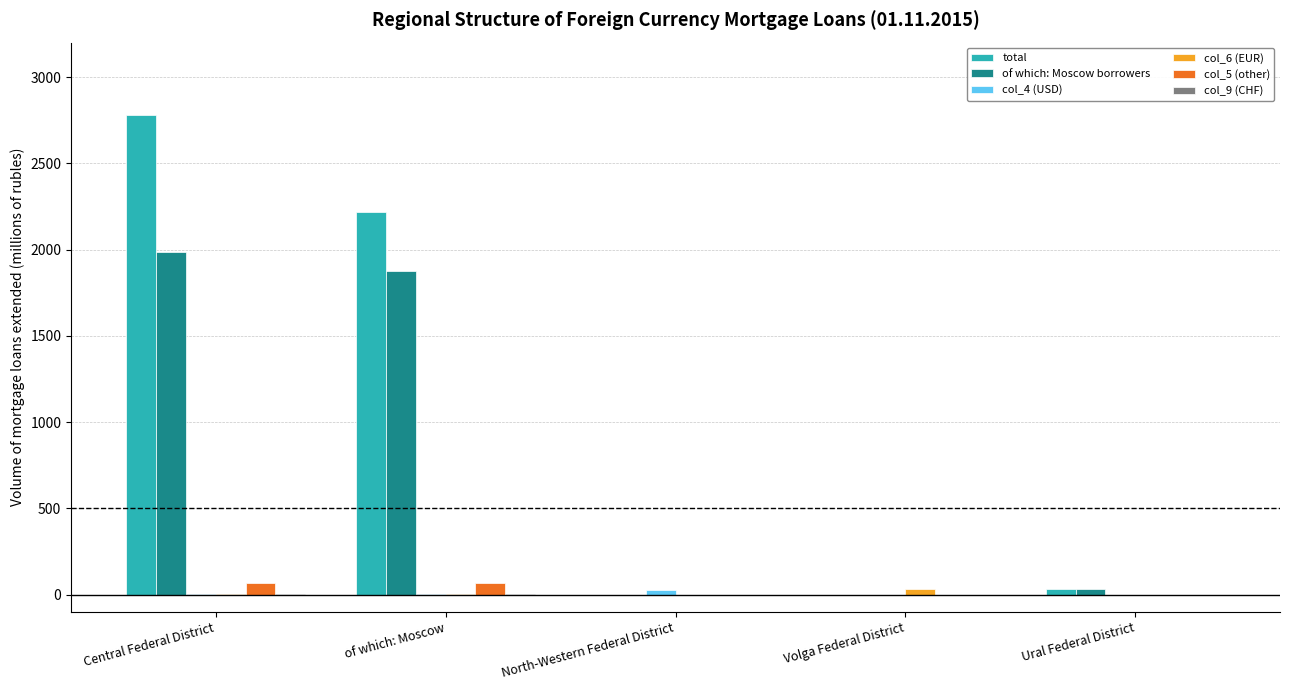

Which series changed the most between Central Federal District and Ural Federal District?

total